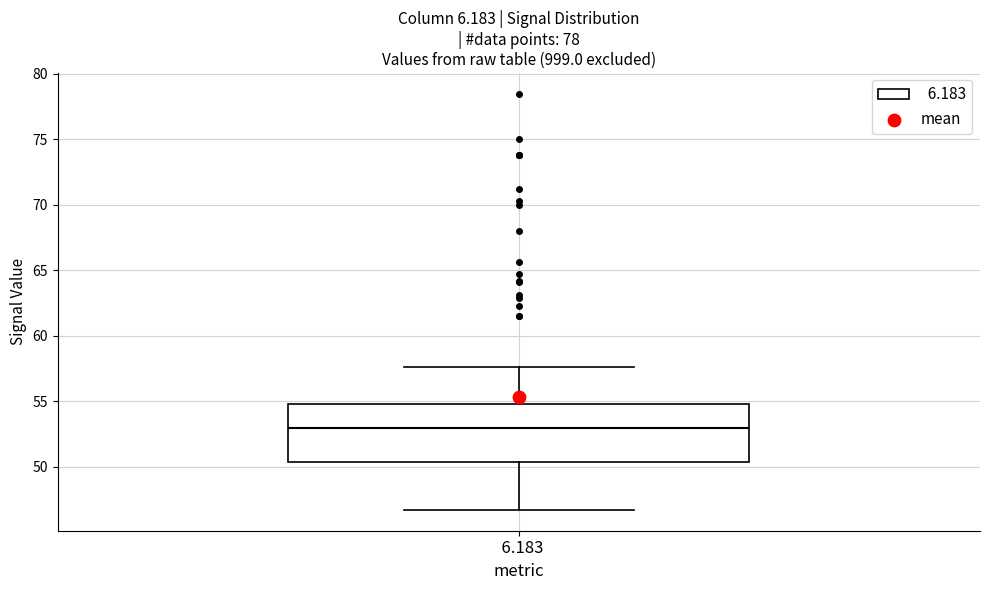

Transcribe this box plot: give where the median line is, the range the box spans, and where the two whiskers end, as read against the y-axis. The values are not printed on the chart, so give them approximately, as read against the axis.

median 53.0, box 50.5 to 55.0, whiskers 46.5 to 57.5